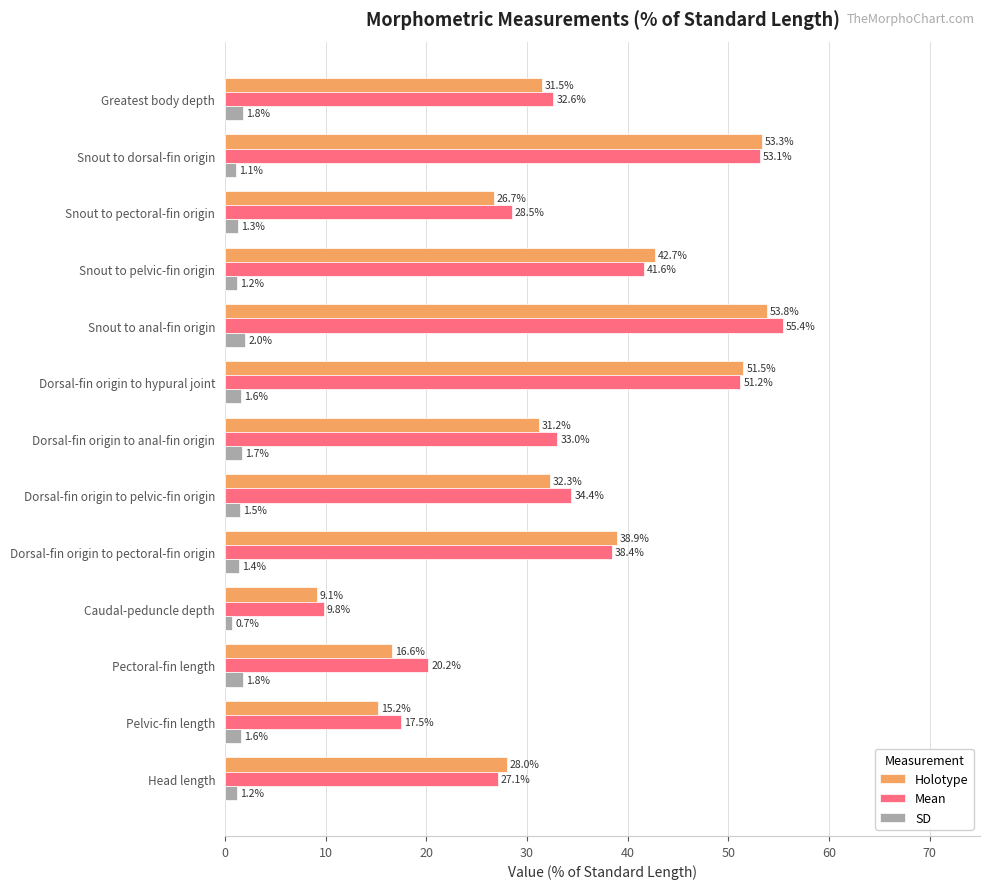

Rank the series at Caudal-peduncle depth from highest to lowest value.

Mean, Holotype, SD